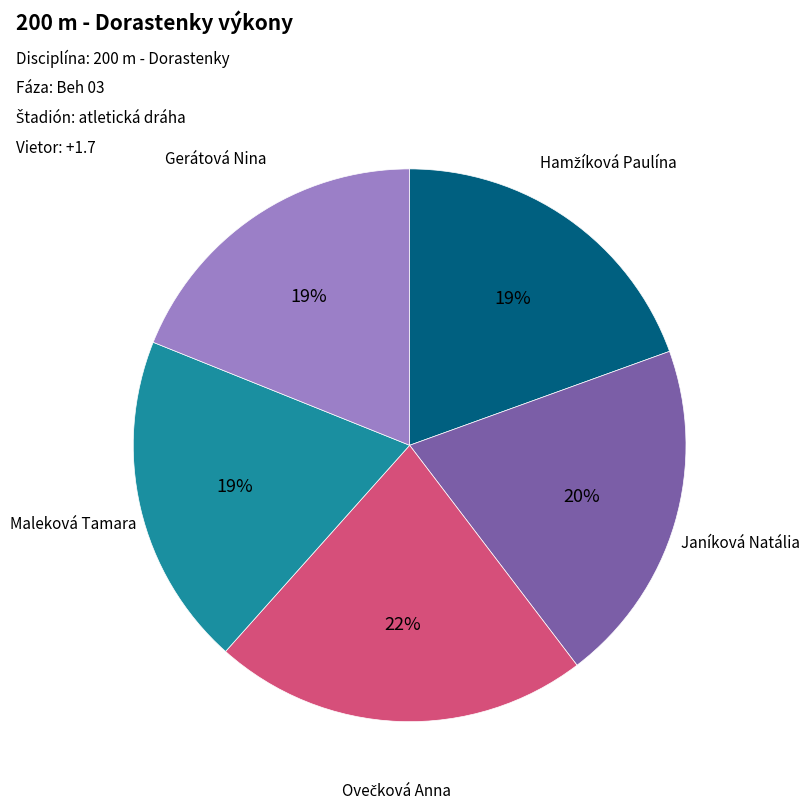

True or false: Janíková Natália accounts for 20% of the total.

True